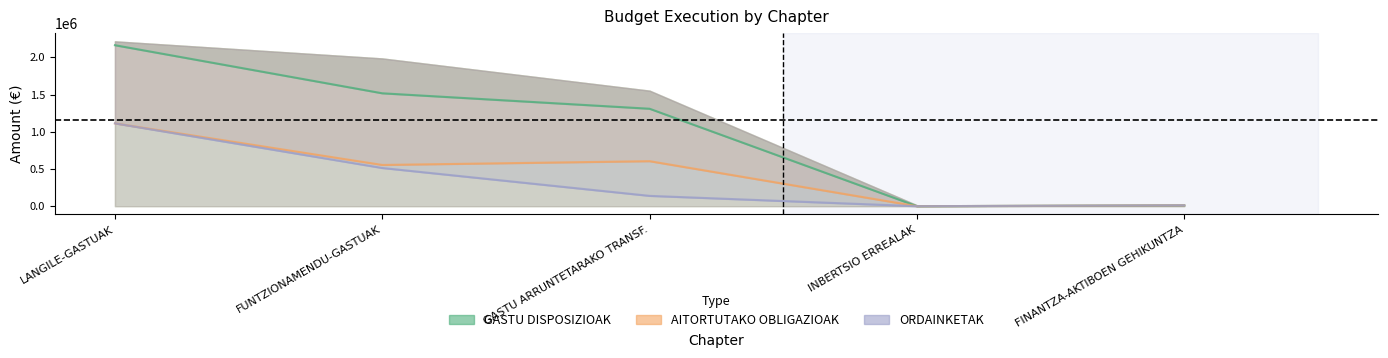

What is the approximate value of AITORTUTAKO OBLIGAZIOAK at GASTU ARRUNTETARAKO TRANSF.?

605275